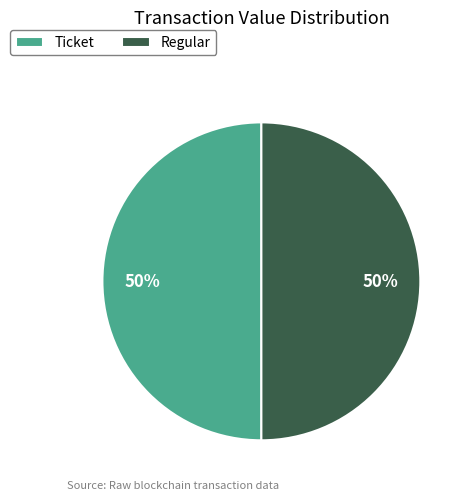

True or false: Ticket accounts for 50% of the total.

True